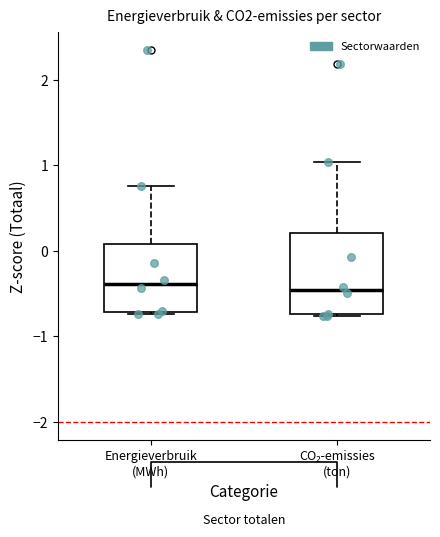

Which box is the tallest, from its lower edge to its upper edge?

CO₂-emissies (ton)